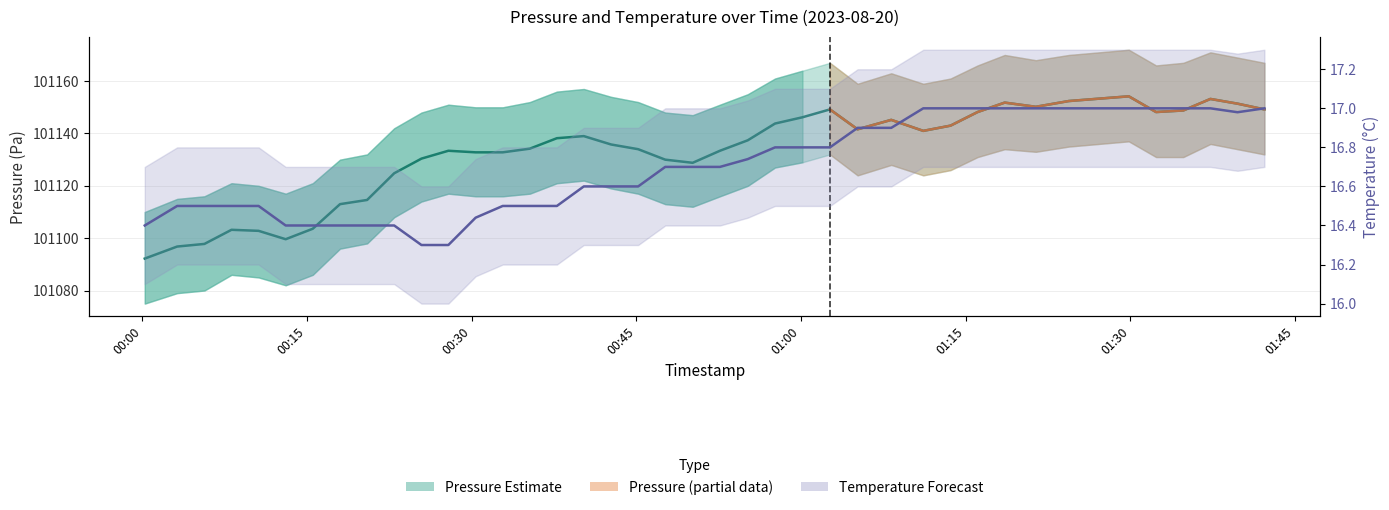

What is the spread (max minus min) of values at 2023-08-20T01:39:45?

101134.4